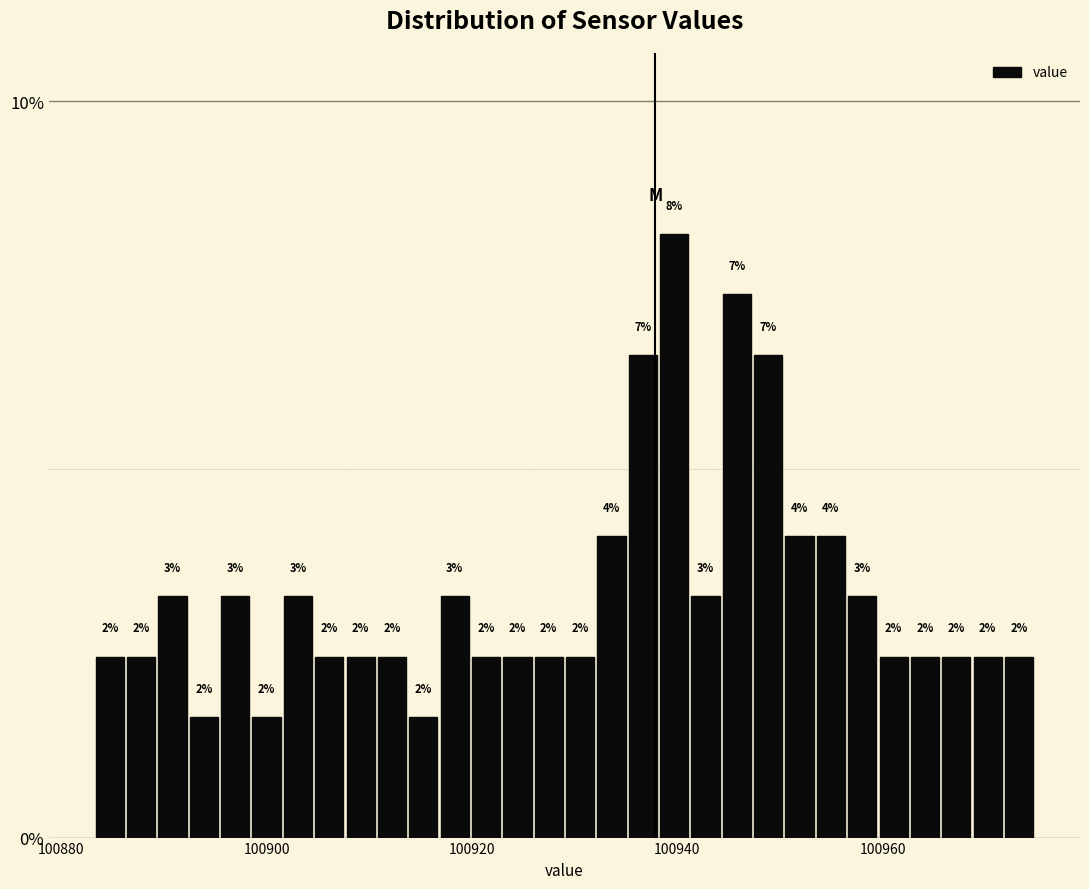

Around what value on the x-axis is the tallest bar? Give the approximate position of its centre, as read against the axis.

100940